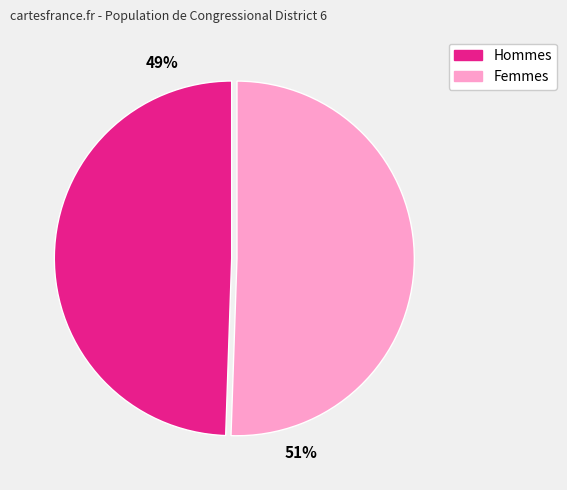

Count the number of slices in the pie.

2